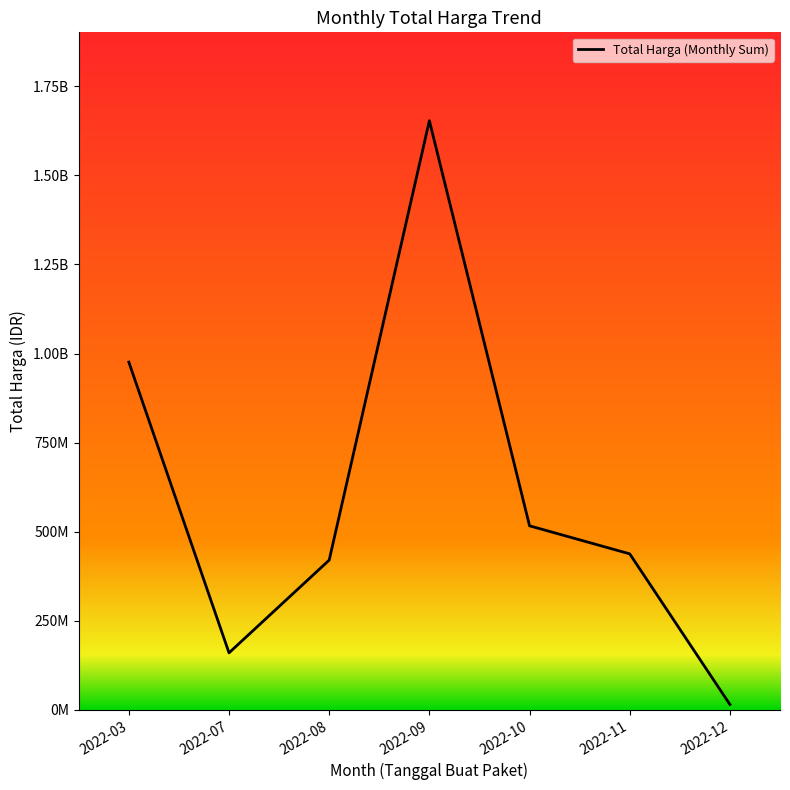

At which label is the value closest to 834193500?

2022-03